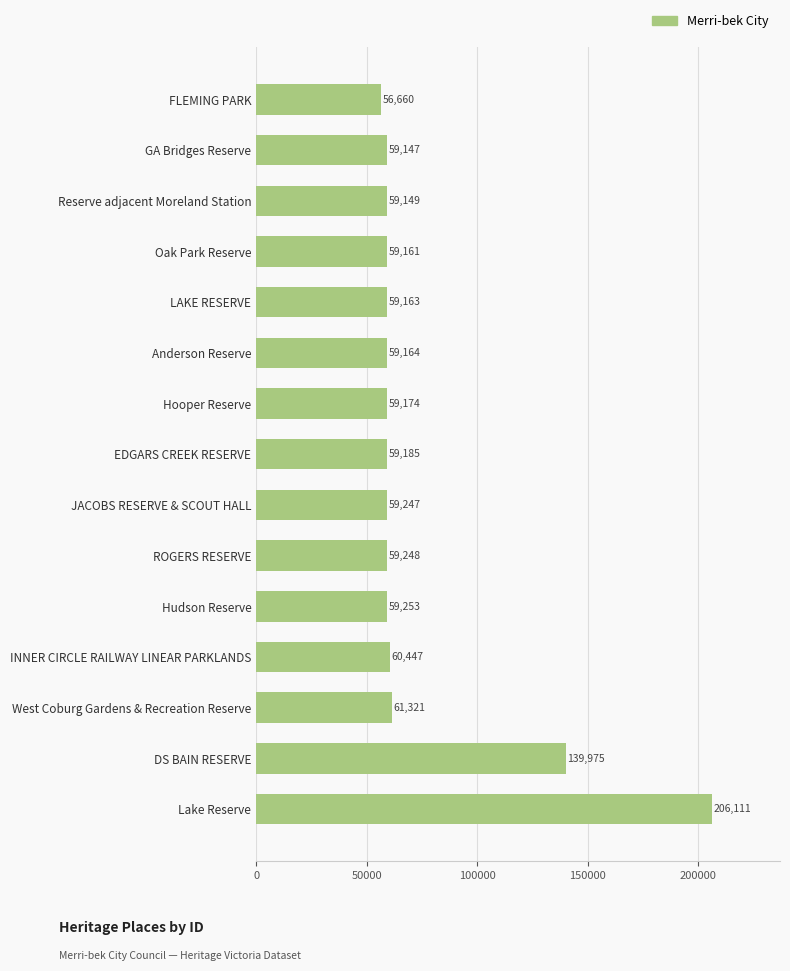

What value does the data have at GA Bridges Reserve, to the nearest 10?

59150